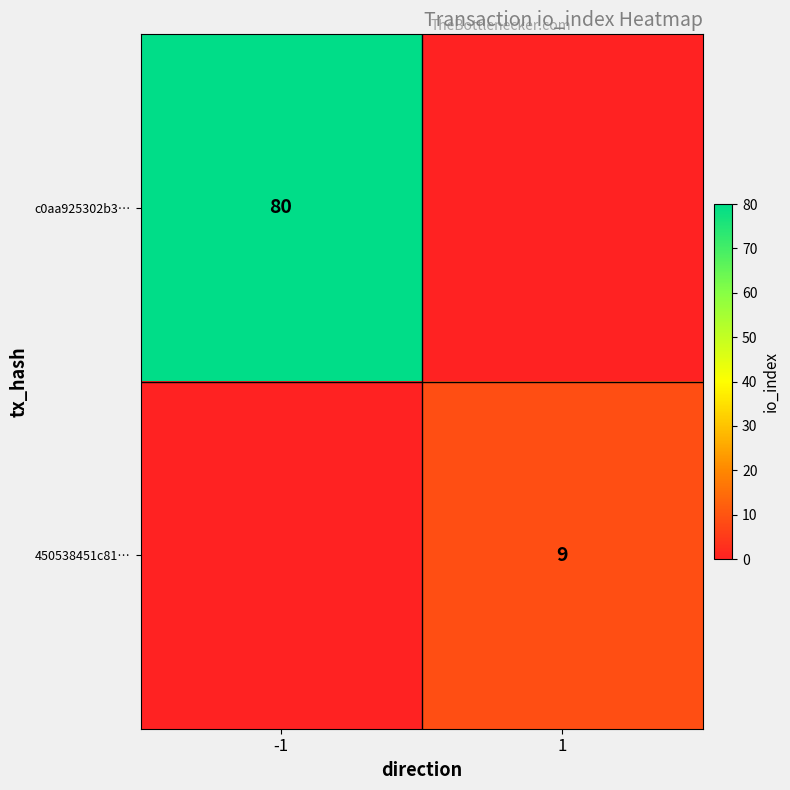

Between 1 and -1, which is larger?

-1